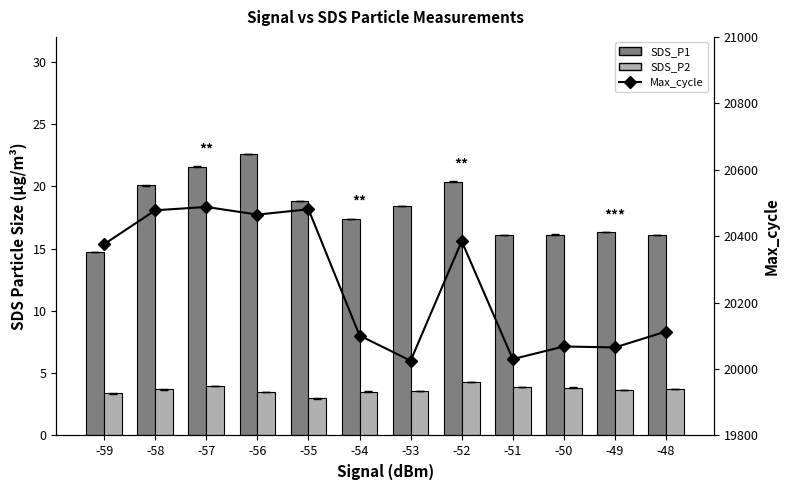

Where is Max_cycle nearest to the value 20256?

-59